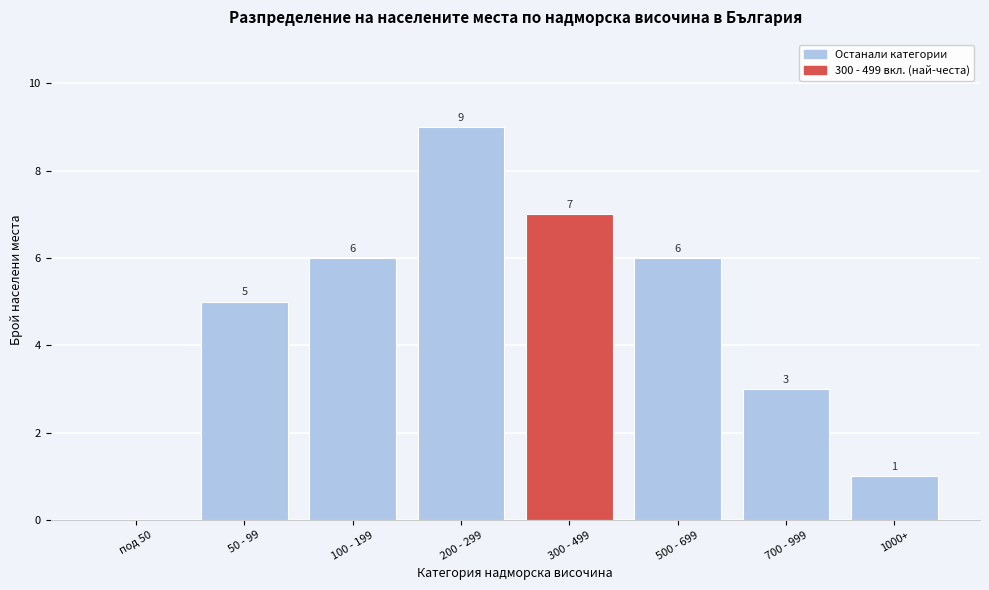

Reading right to left, list all the values displayed in this chart.

1000+=1	700 - 999=3	500 - 699=6	300 - 499=7	200 - 299=9	100 - 199=6	50 - 99=5	под 50=0